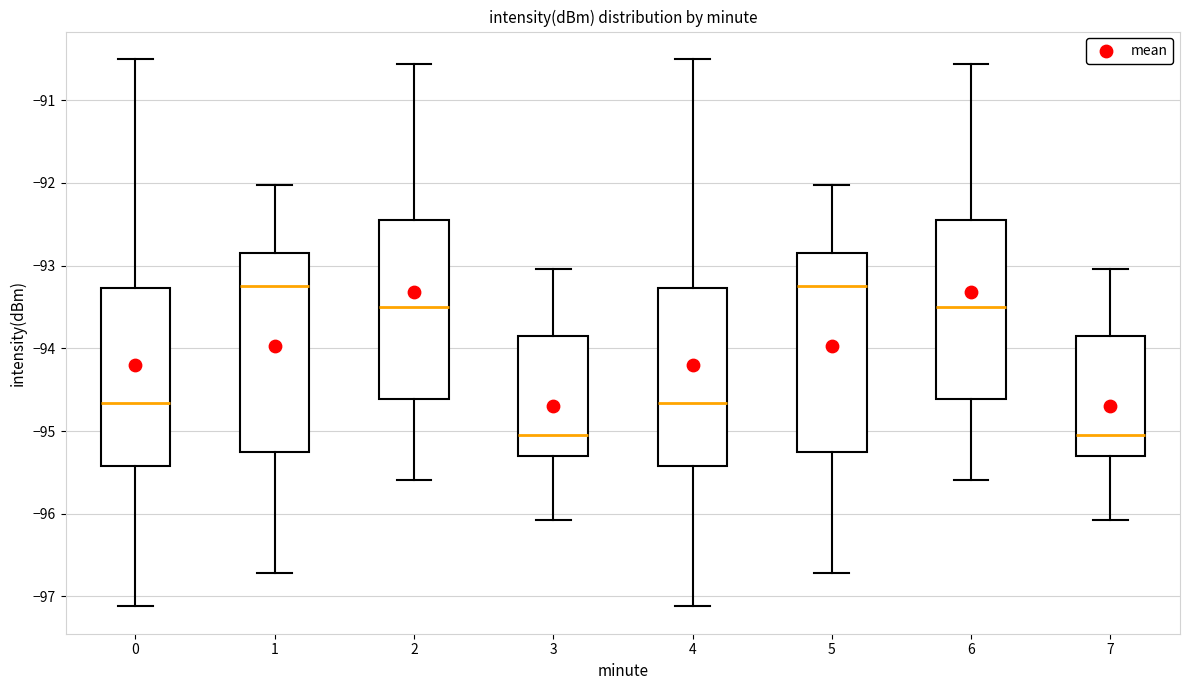

Reading left to right, read every box against the y-axis: the position of its median line, the range the box covers, and the ends of its whiskers. The values are not printed on the chart, so give them approximately, as read against the axis.

0: median -94.7, box -95.4 to -93.3, whiskers -97.1 to -90.5
1: median -93.2, box -95.3 to -92.9, whiskers -96.7 to -92.0
2: median -93.5, box -94.6 to -92.4, whiskers -95.6 to -90.6
3: median -95.0, box -95.3 to -93.8, whiskers -96.1 to -93.0
4: median -94.7, box -95.4 to -93.3, whiskers -97.1 to -90.5
5: median -93.2, box -95.3 to -92.9, whiskers -96.7 to -92.0
6: median -93.5, box -94.6 to -92.4, whiskers -95.6 to -90.6
7: median -95.0, box -95.3 to -93.8, whiskers -96.1 to -93.0